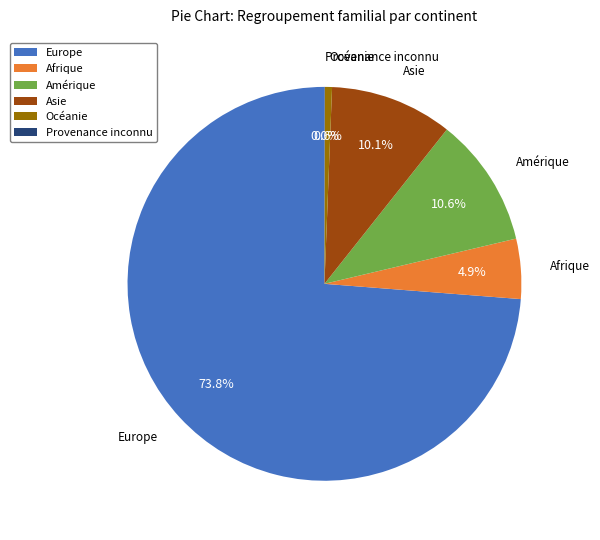

How much of the chart is everything except Afrique?

95.1%